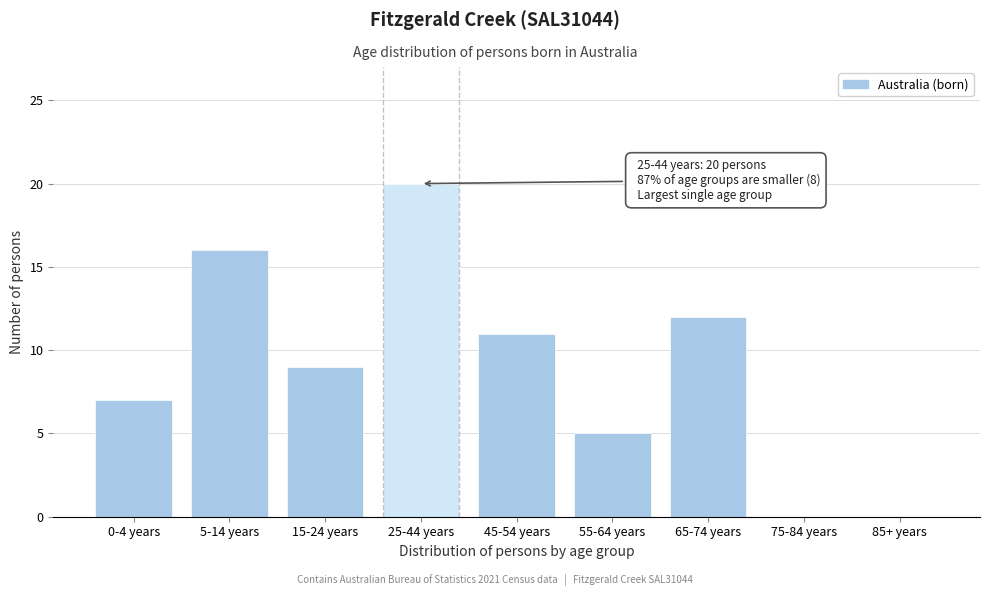

Reading left to right, list all the values displayed in this chart.

0-4 years=7	5-14 years=16	15-24 years=9	25-44 years=20	45-54 years=11	55-64 years=5	65-74 years=12	75-84 years=0	85+ years=0